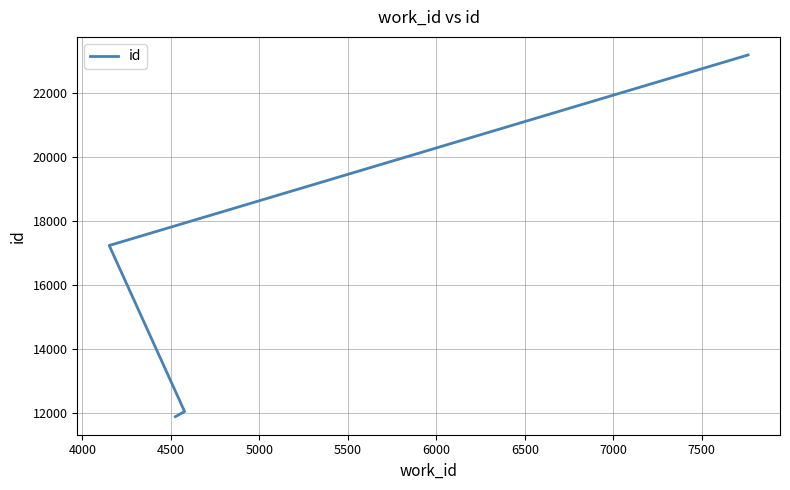

What is the average value?

16080